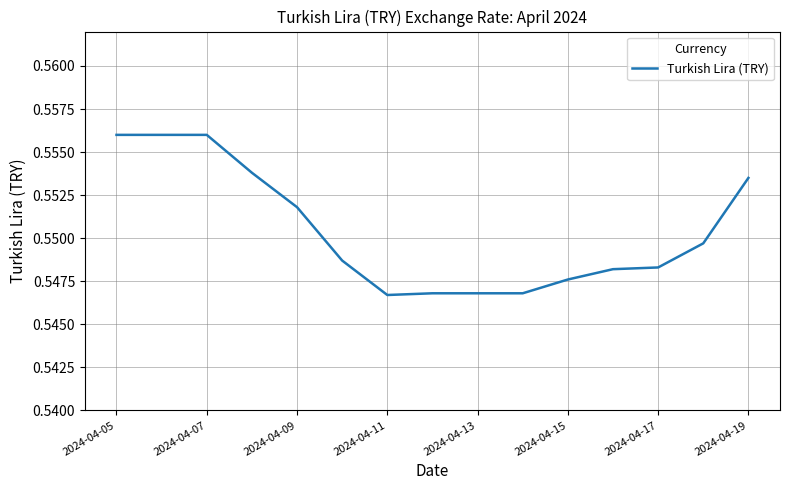

Between 2024-04-05 and 2024-04-15, which is larger?

2024-04-05